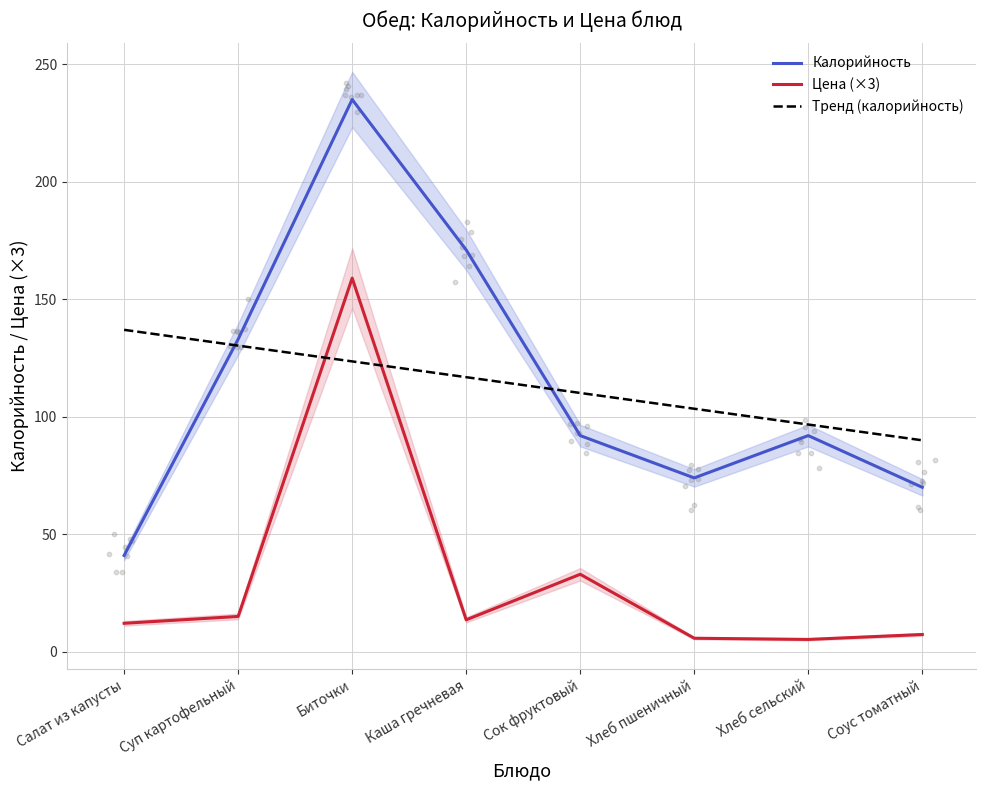

Which series reaches the minimum Y coordinate?

Цена (×3)